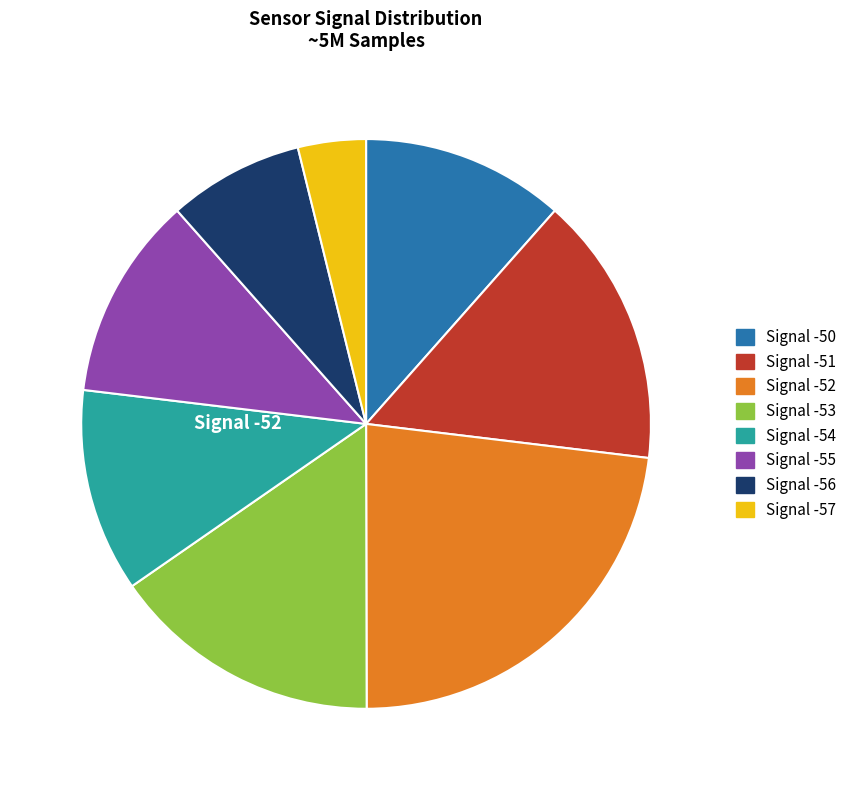

Is there any slice that represents more than half of the pie?

No